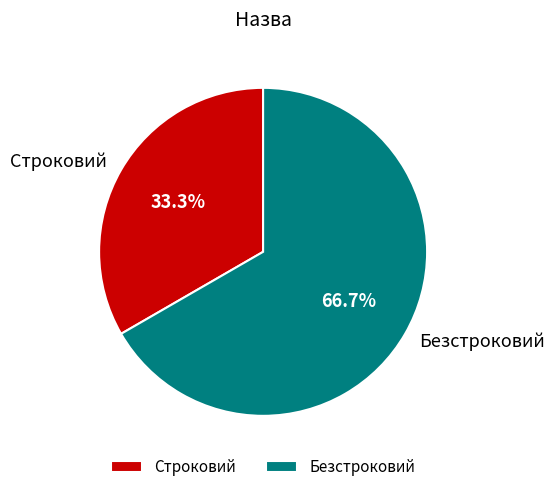

To the nearest percent, what is the average slice percentage?

50%